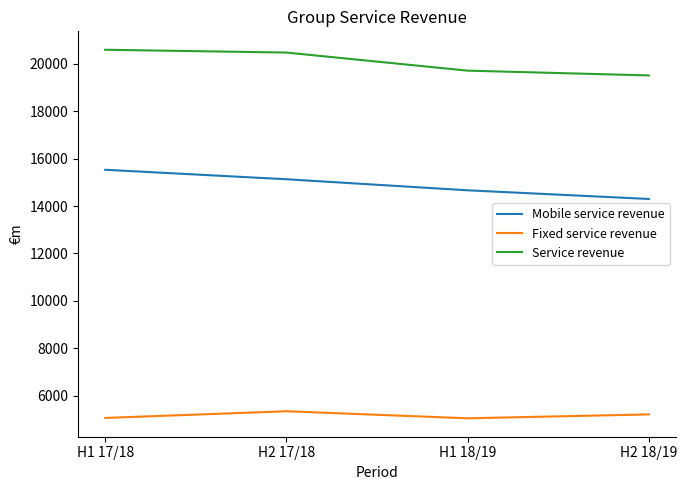

What is the maximum value shown in the chart?

20592